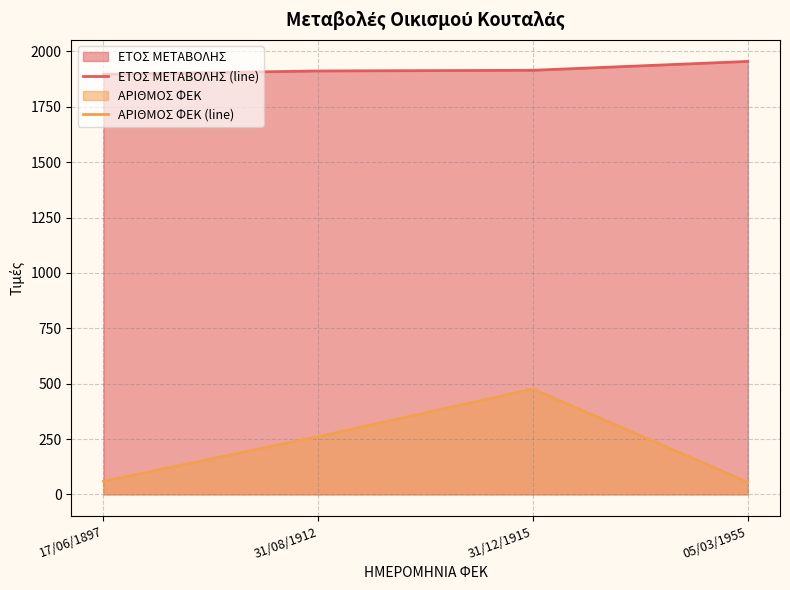

How many values in the ΑΡΙΘΜΟΣ ΦΕΚ (line) series exceed 261?

1